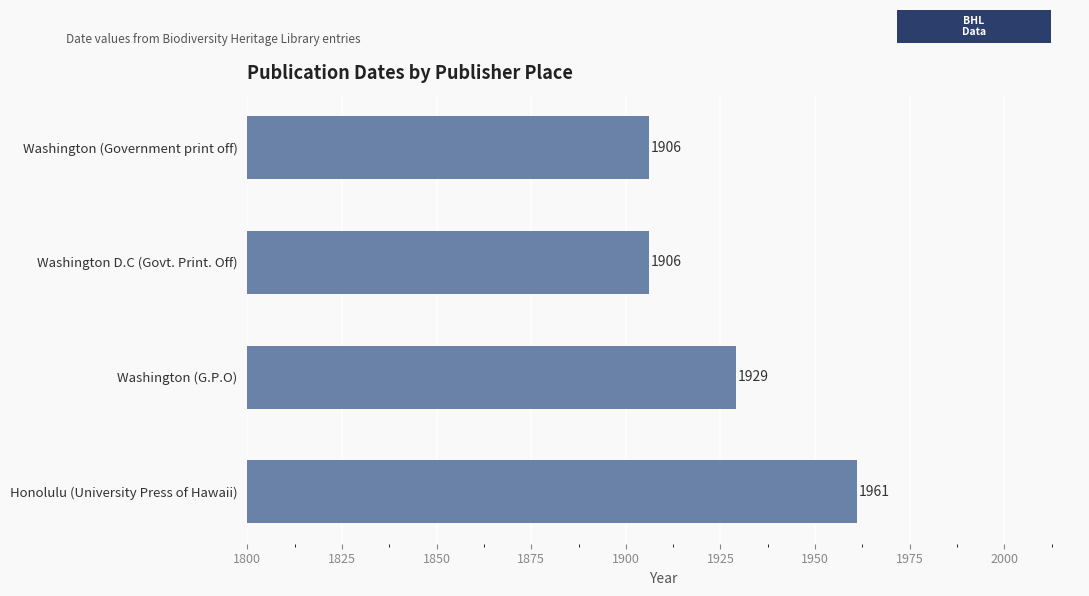

Are the bars horizontal?

Yes